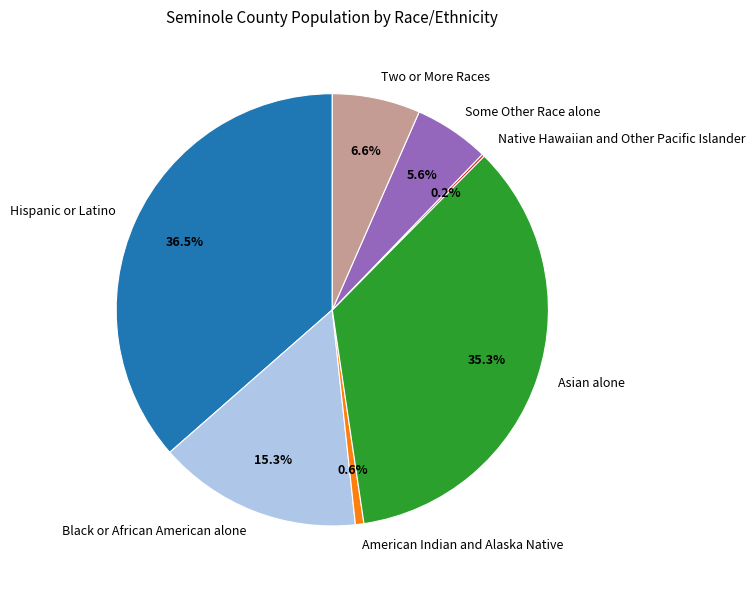

Is Some Other Race alone the majority of the pie?

No